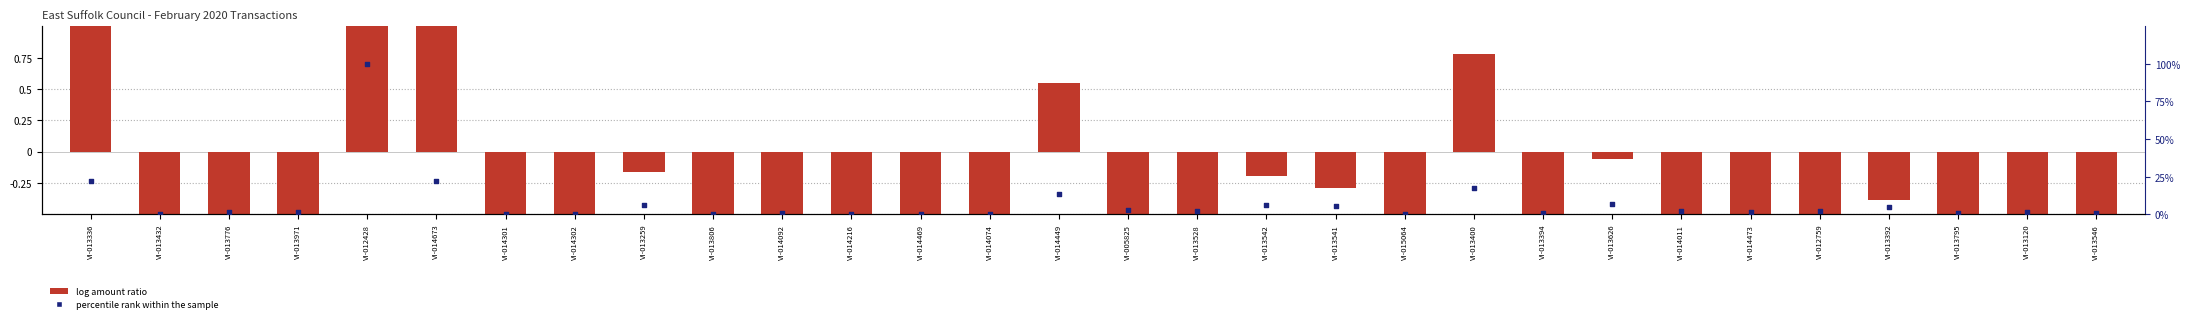

Which series contains the lowest Y value?

log amount ratio